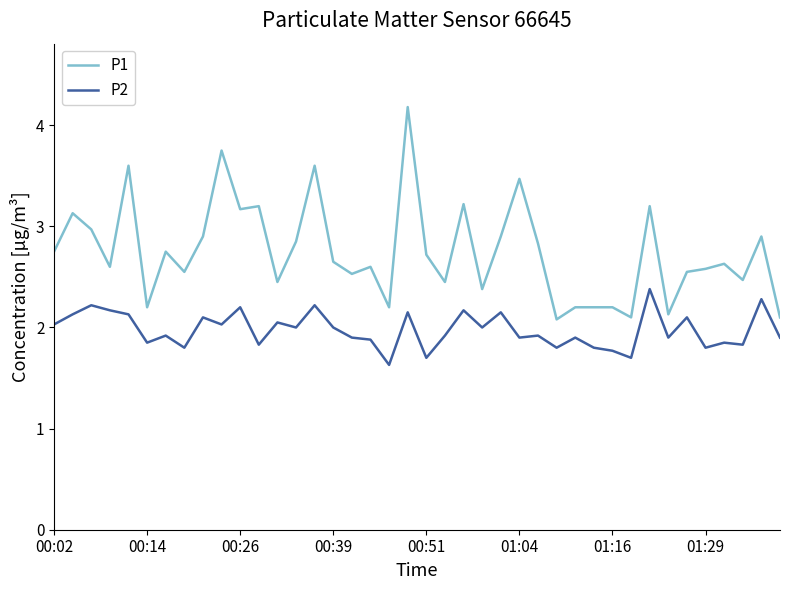

What is the highest value of the P2 series?

2.4